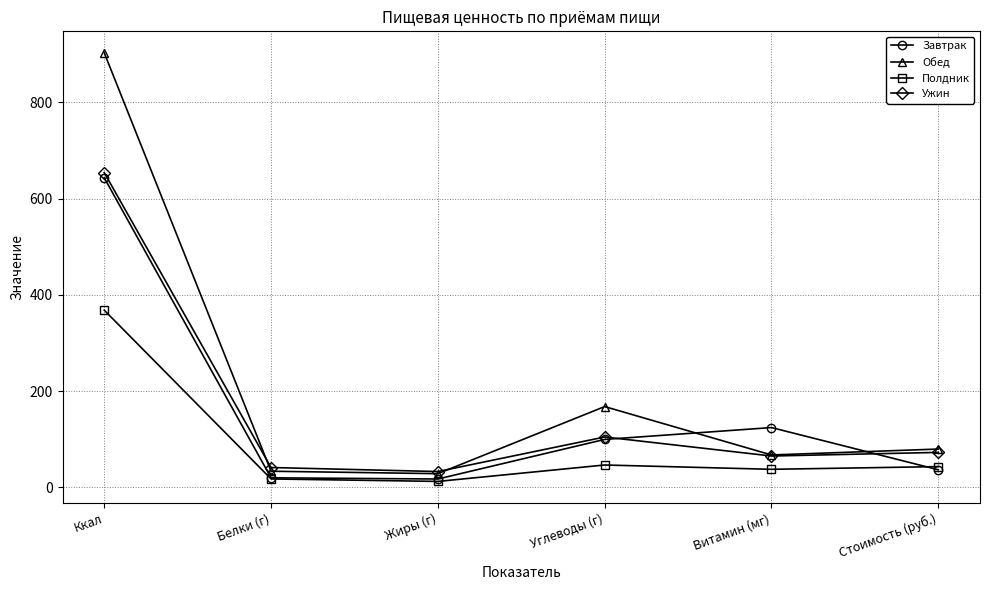

Read the Завтрак value at Ккал.

643.3